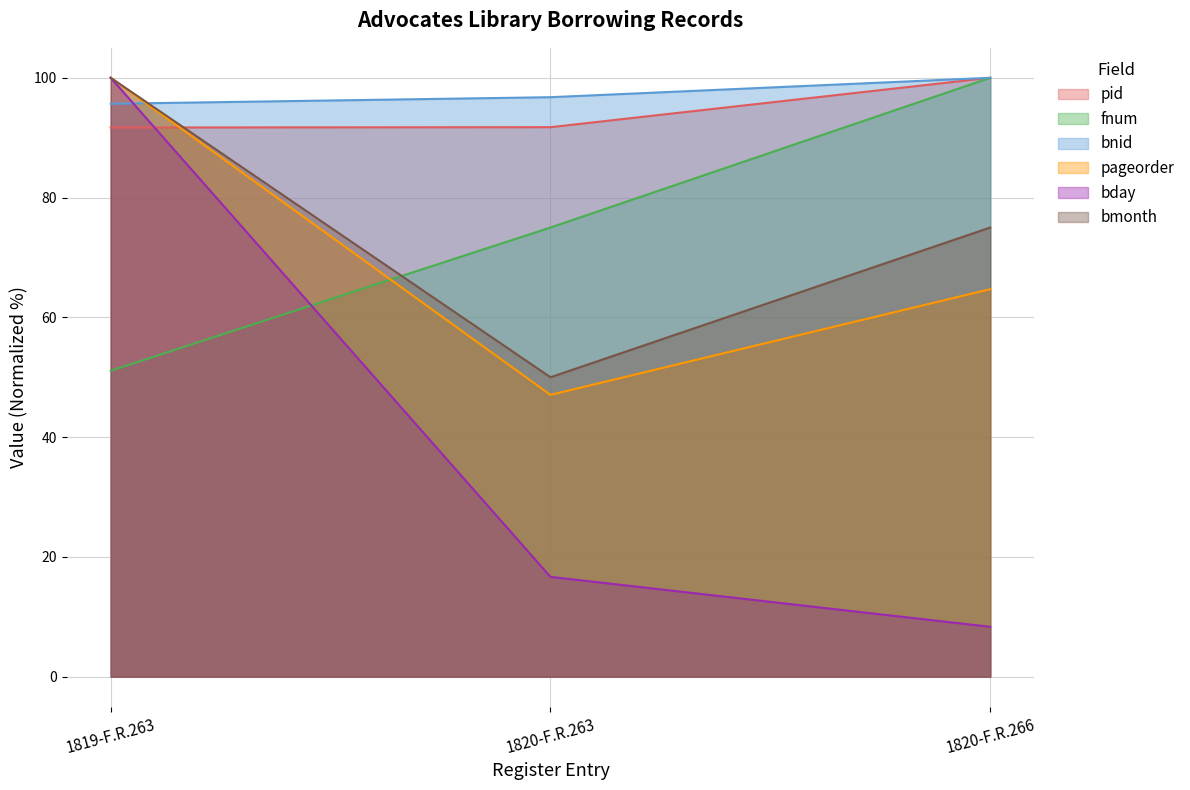

Reading left to right, transcribe all the data shown in this chart.

pid: 91.7	91.8	100.0
fnum: 51.1	75.0	100.0
bnid: 95.7	96.8	100.0
pageorder: 100.0	47.1	64.7
bday: 100.0	16.7	8.3
bmonth: 100.0	50.0	75.0